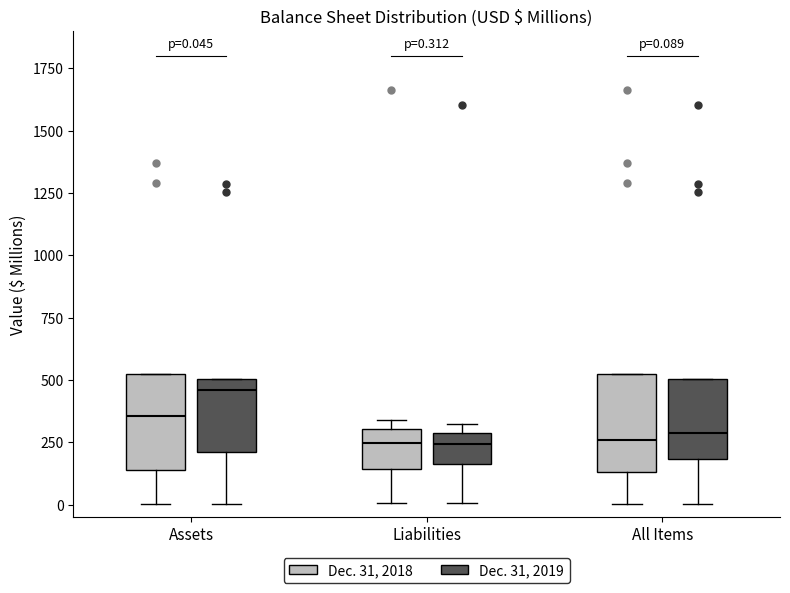

Which box has the highest median line?

Assets (Dec. 31, 2019)